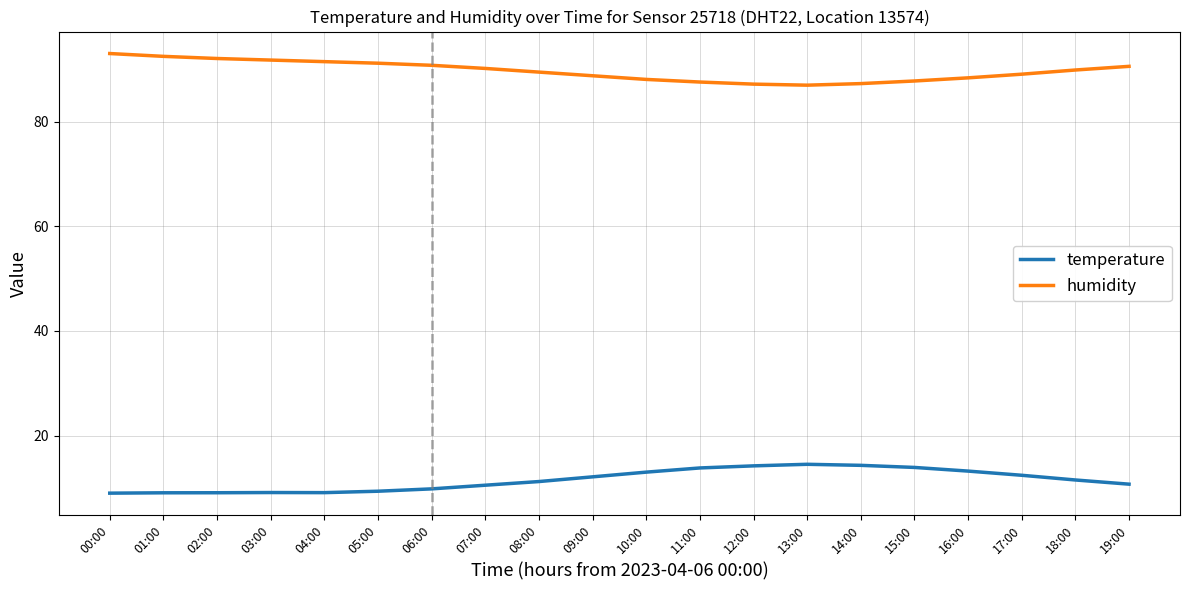

True or false: temperature and humidity cross at least once.

False